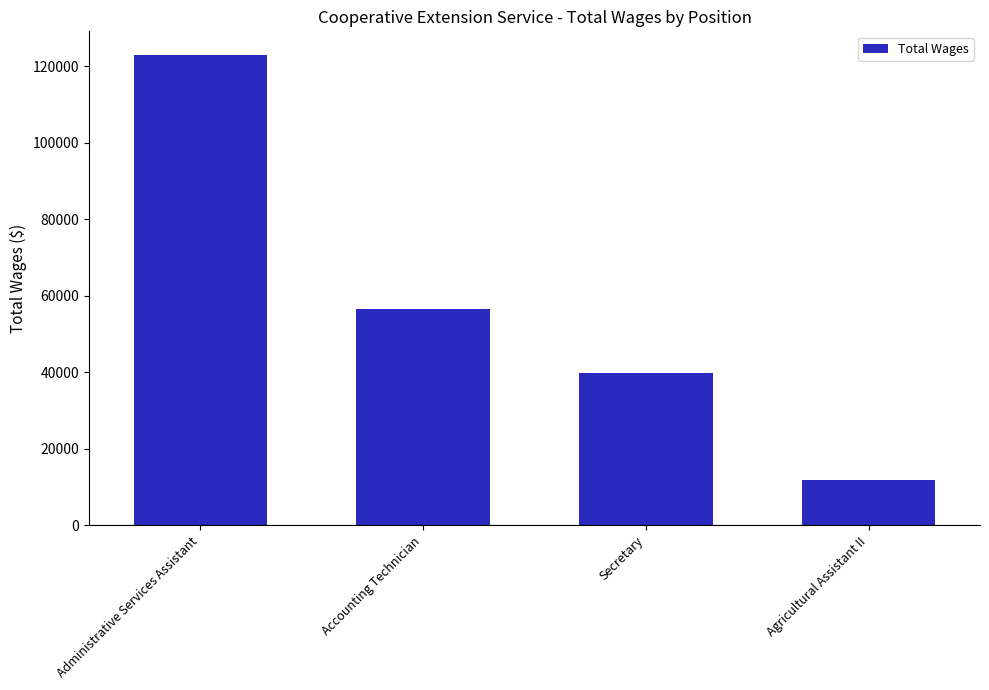

List the labels in order of value, smallest first.

Agricultural Assistant II, Secretary, Accounting Technician, Administrative Services Assistant